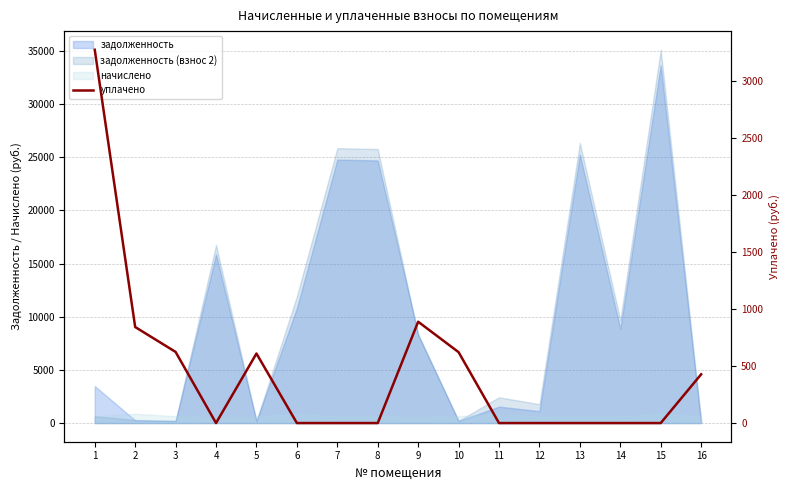

Where is the data nearest to the value 1635?

9